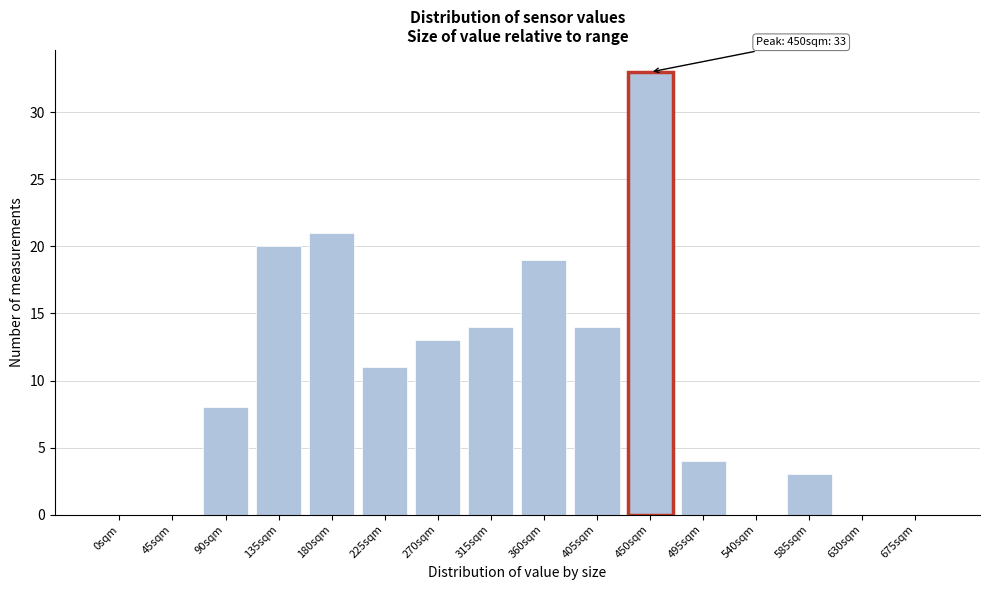

Reading left to right, list all the values displayed in this chart.

0sqm=0	45sqm=0	90sqm=8	135sqm=20	180sqm=21	225sqm=11	270sqm=13	315sqm=14	360sqm=19	405sqm=14	450sqm=33	495sqm=4	540sqm=0	585sqm=3	630sqm=0	675sqm=0